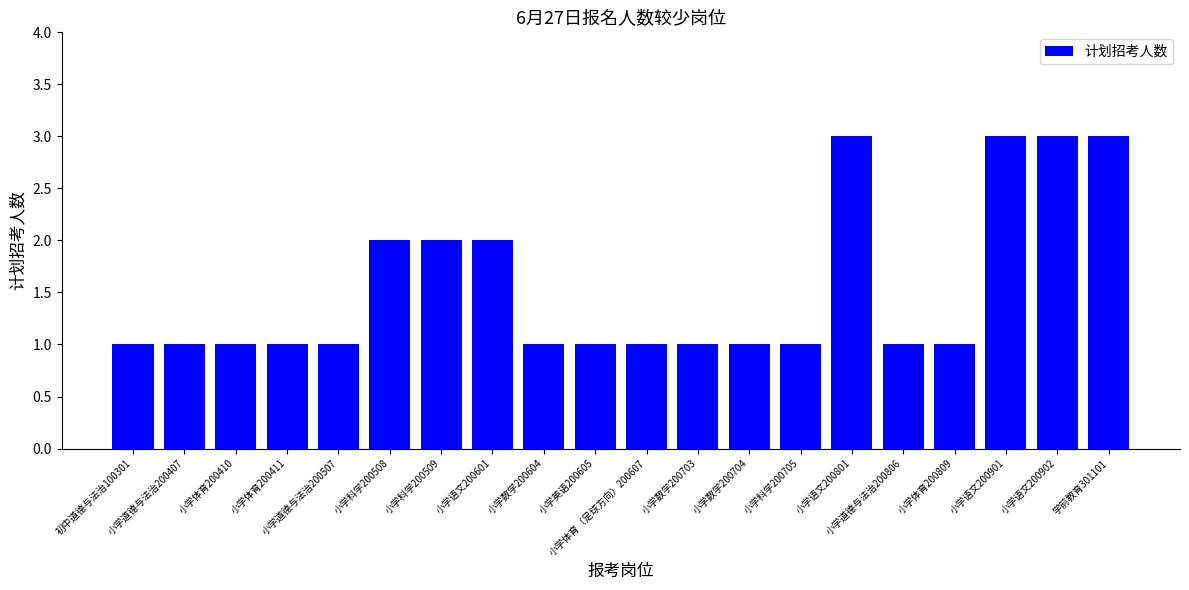

Reading left to right, transcribe all the data shown in this chart.

初中道德与法治100301=1	小学道德与法治200407=1	小学体育200410=1	小学体育200411=1	小学道德与法治200507=1	小学科学200508=2	小学科学200509=2	小学语文200601=2	小学数学200604=1	小学英语200605=1	小学体育（足球方向）200607=1	小学数学200703=1	小学数学200704=1	小学科学200705=1	小学语文200801=3	小学道德与法治200806=1	小学体育200809=1	小学语文200901=3	小学语文200902=3	学前教育301101=3